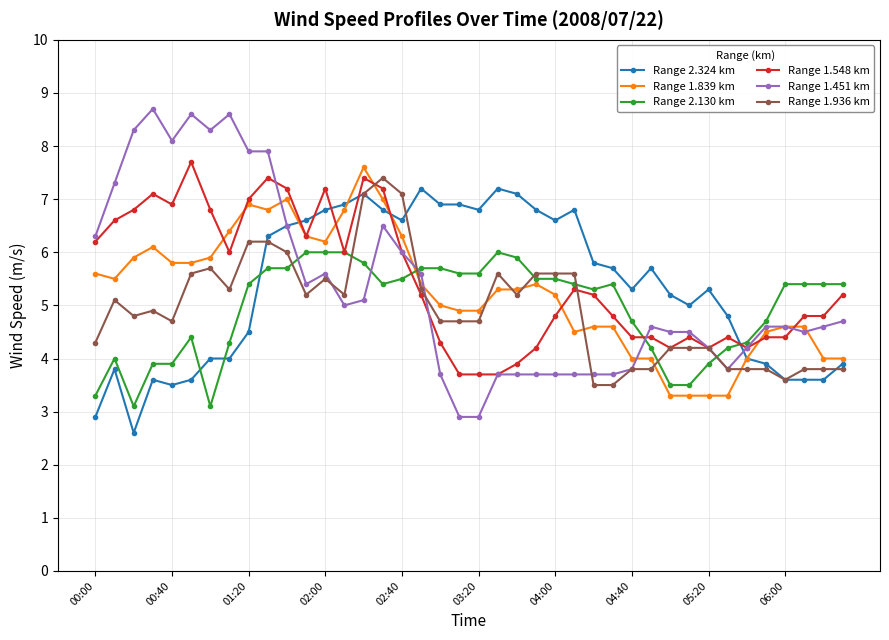

What is the difference between the maximum and second lowest values in the Range 1.548 km series?

4.0